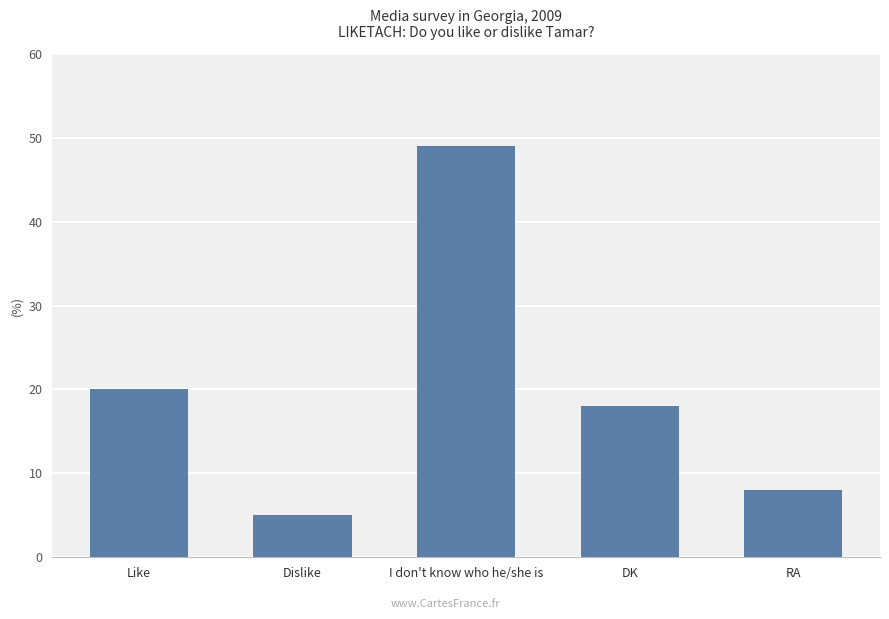

What is the difference between the maximum and minimum values?

44